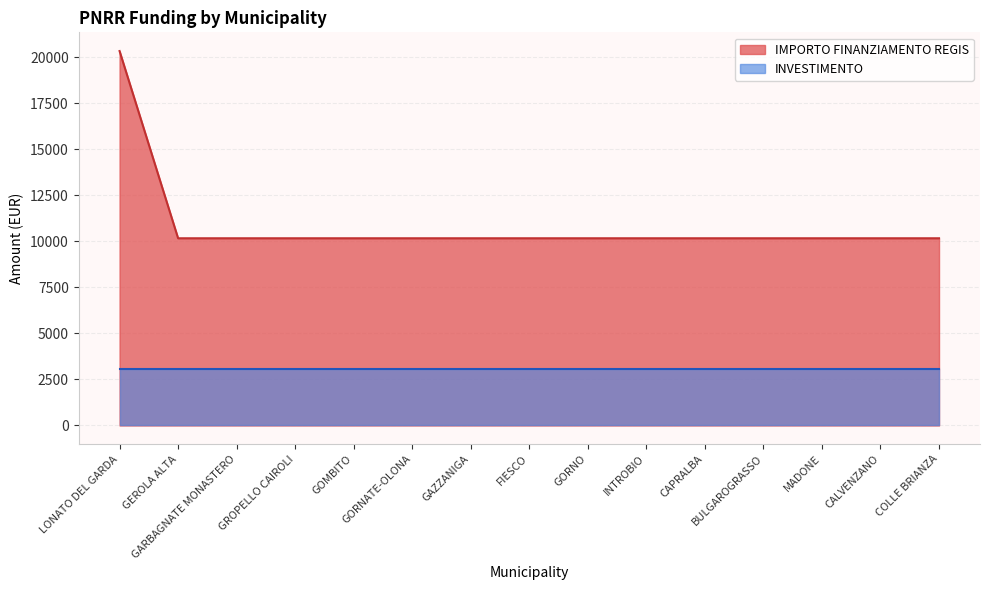

What position from the left is GORNO?

9